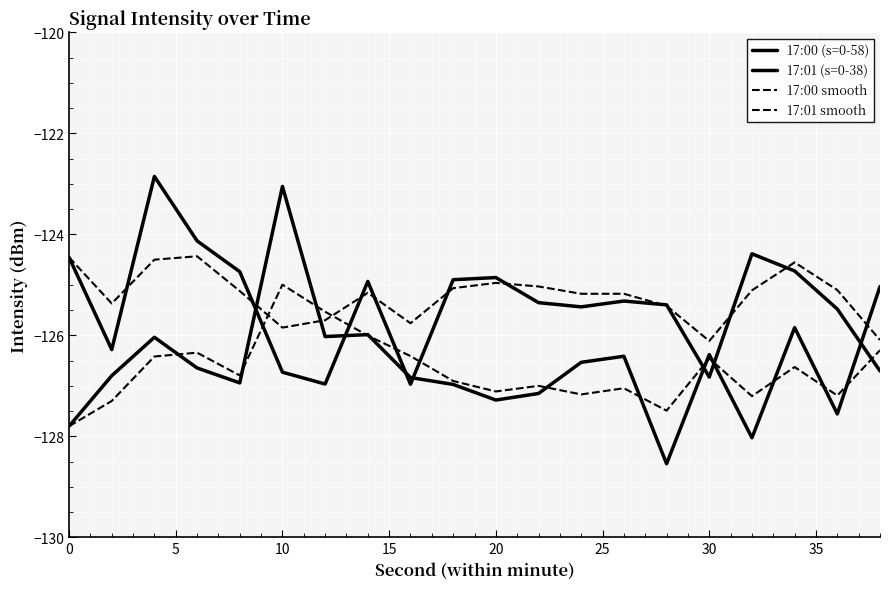

What is the average value of the 17:00 (s=0-58) series?

-125.4